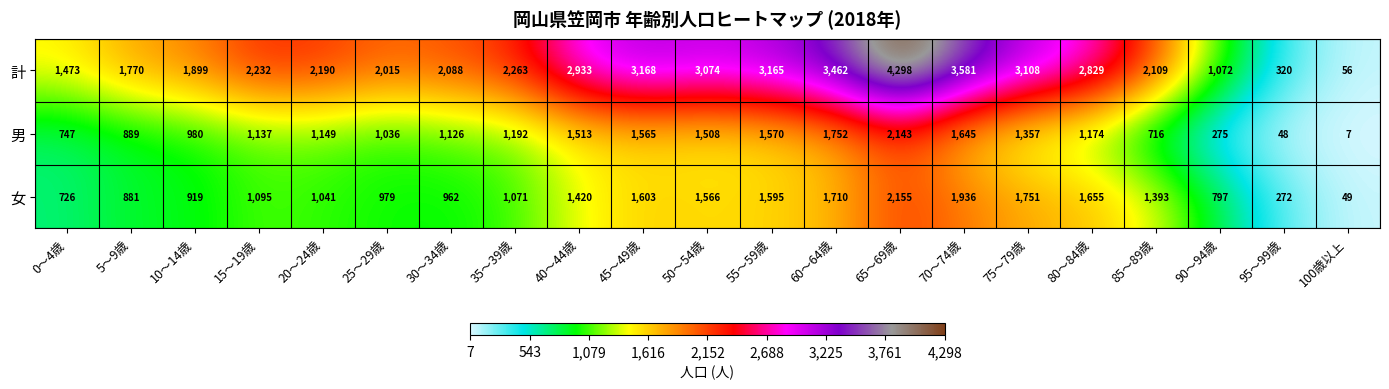

Which series has the largest range (max minus min)?

計